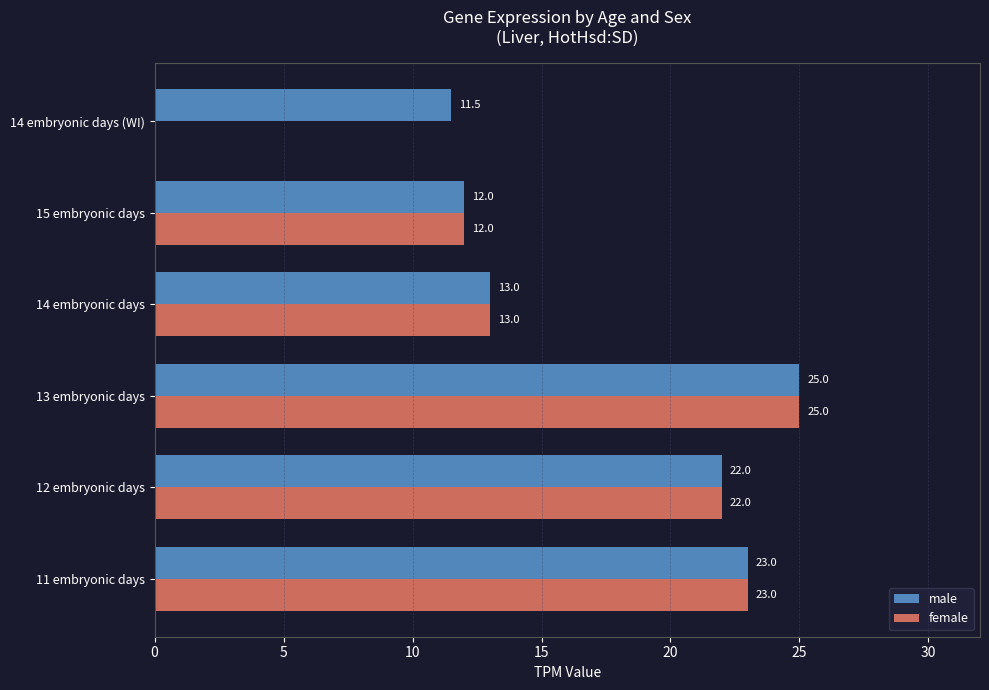

Between 14 embryonic days and 14 embryonic days (WI), which series saw the biggest shift?

female